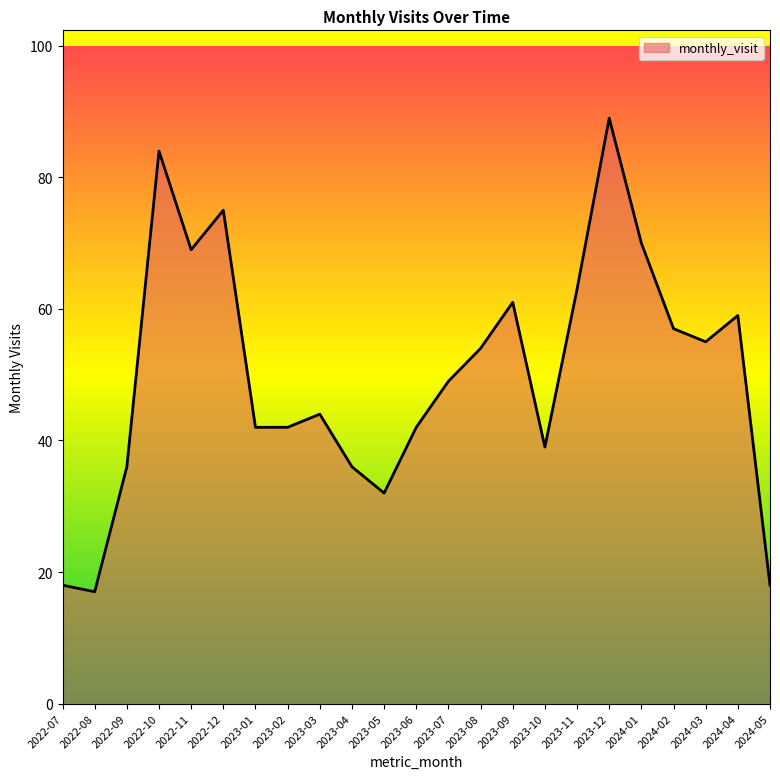

Approximately how many times larger is the value at 2023-03 compared to 2024-05?

2.4